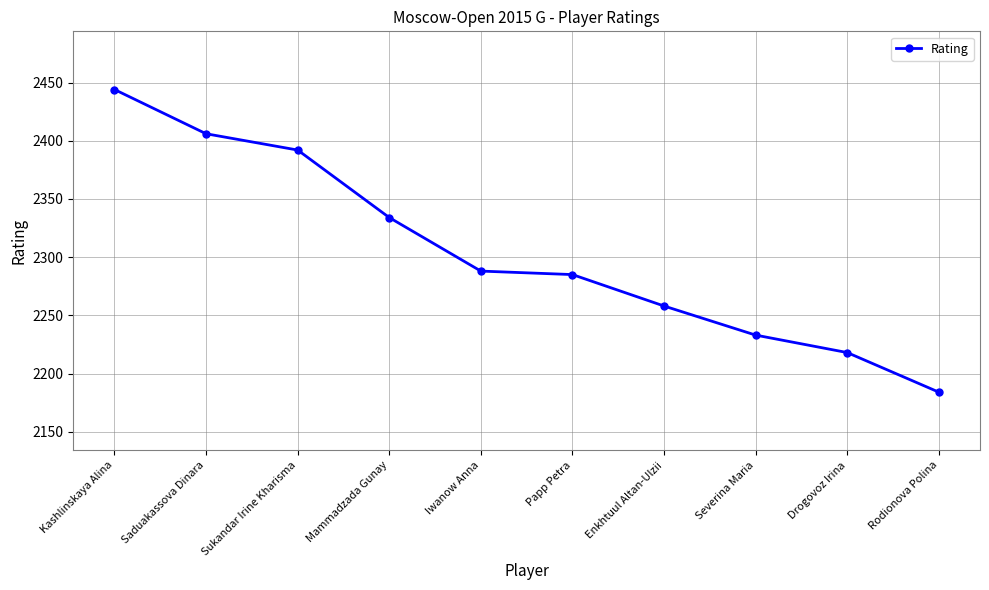

How many data points are less than 2288?

5